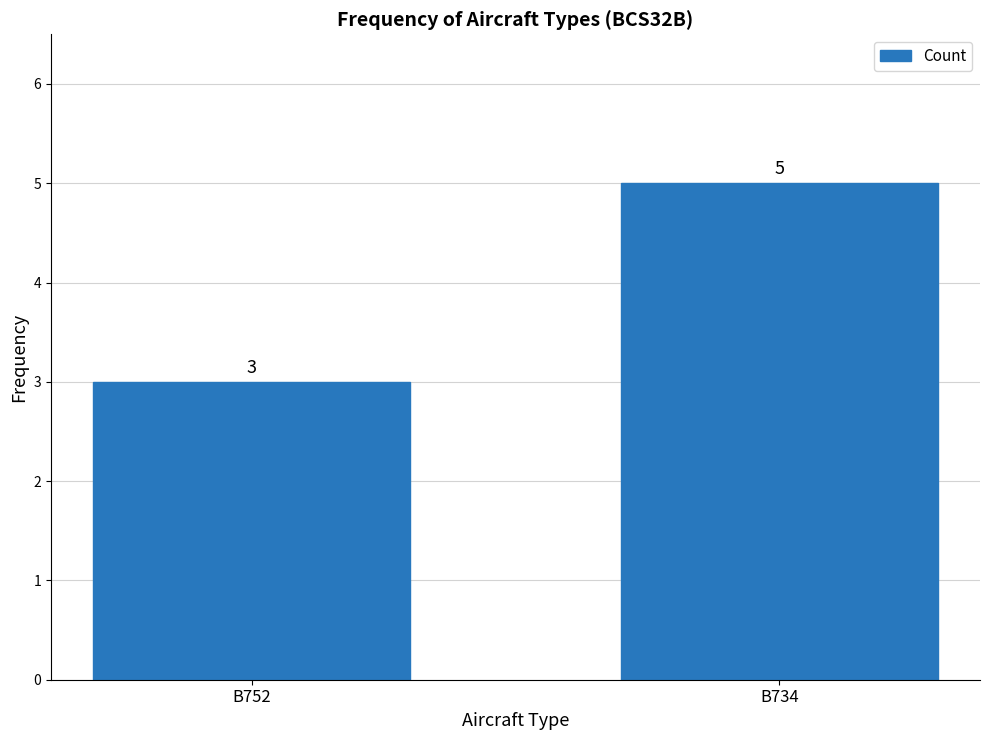

True or false: the data shows 4 at B752.

False